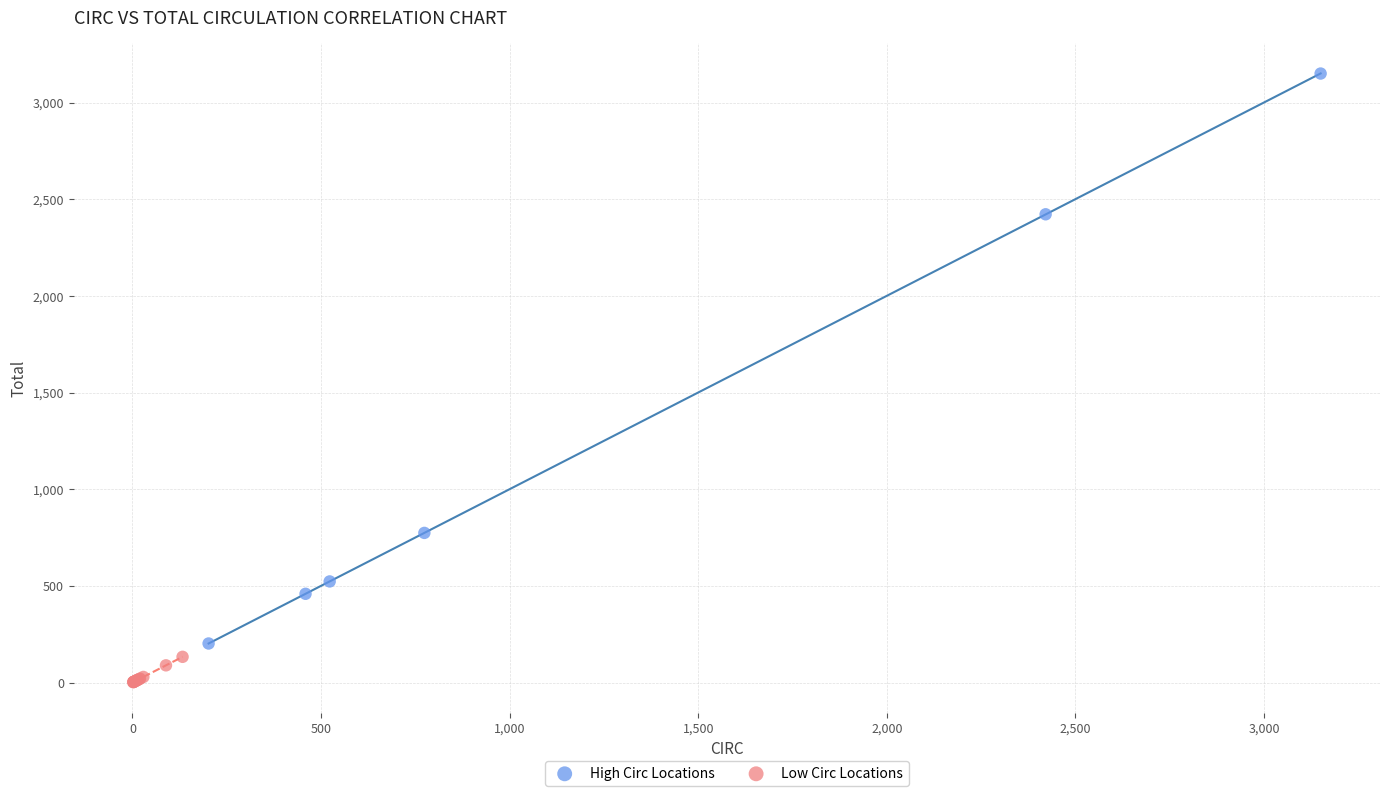

Which series contains the lowest Y value?

Low Circ Locations